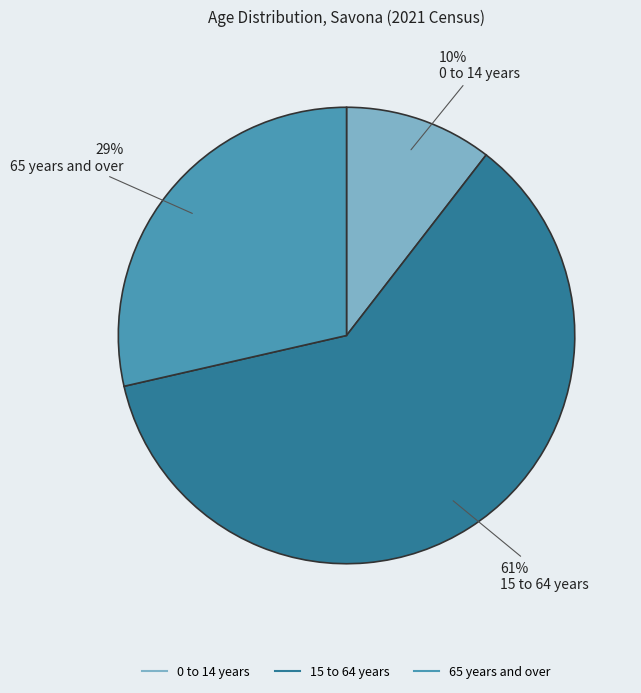

Which slice is the smallest?

0 to 14 years